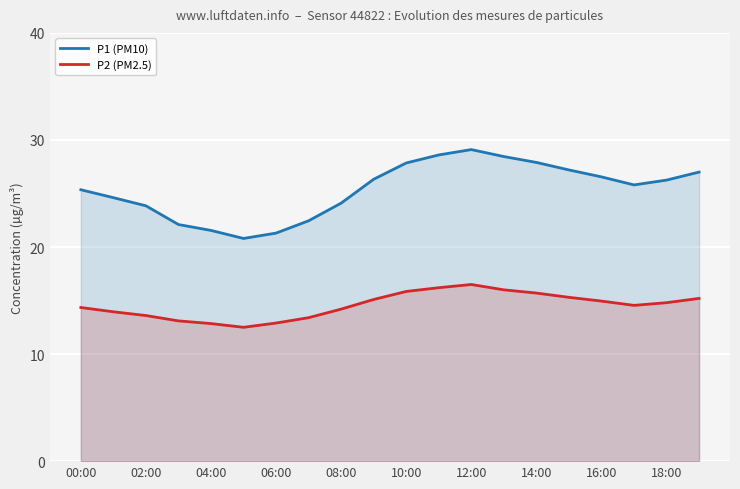

What is the value of the P2 (PM2.5) point at the 17th from the left?

14.9